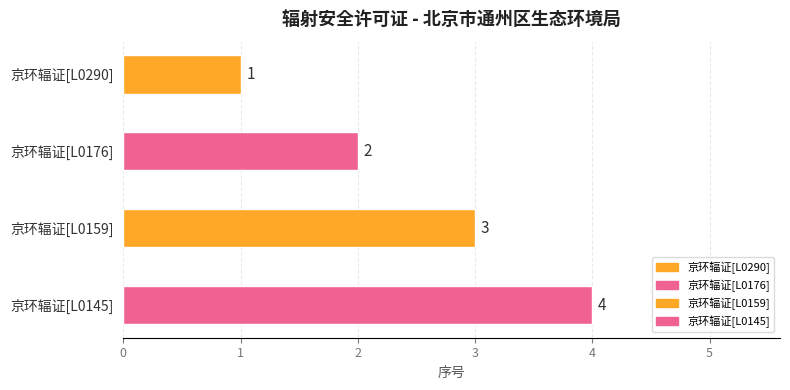

Reading left to right, list all the values displayed in this chart.

京环辐证[L0290]=1	京环辐证[L0176]=2	京环辐证[L0159]=3	京环辐证[L0145]=4